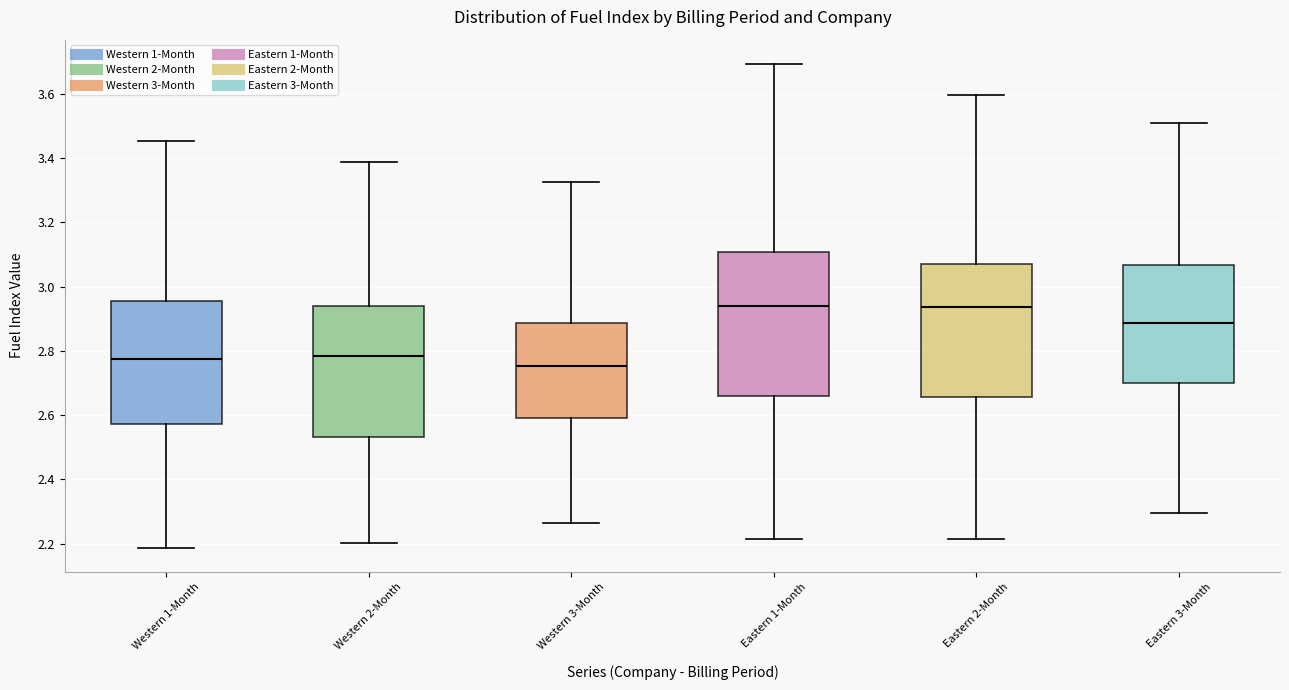

Where does the lower whisker of the box for Eastern 3-Month end on the y-axis? The values are not printed on the chart, so give them approximately, as read against the axis.

2.30